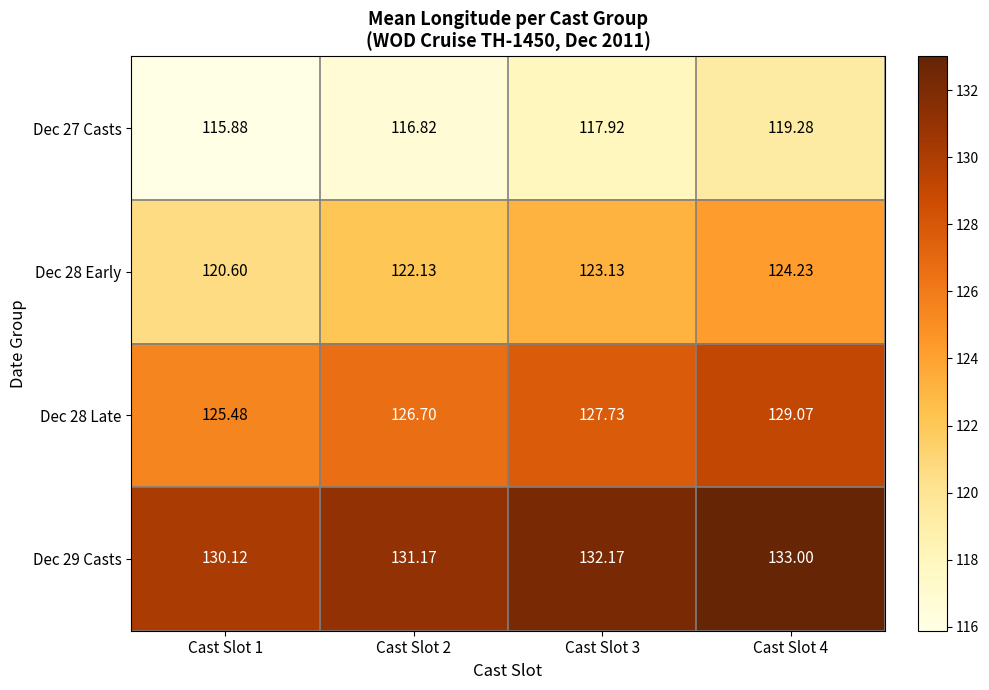

Which series has the largest range (max minus min)?

Dec 28 Early